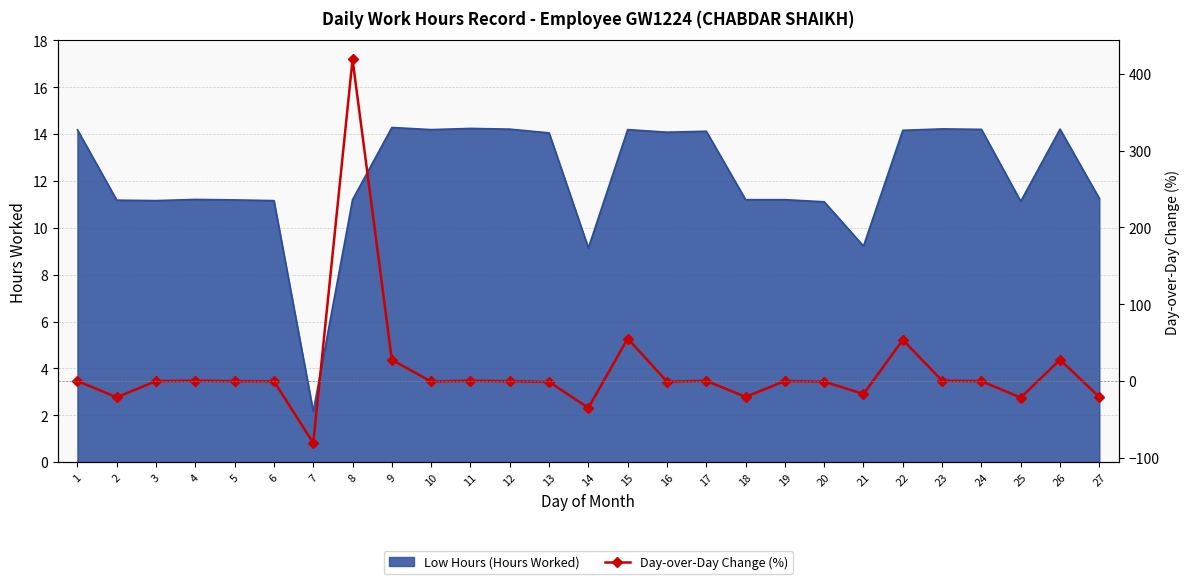

The value at 14 is -15.2. True or false?

False